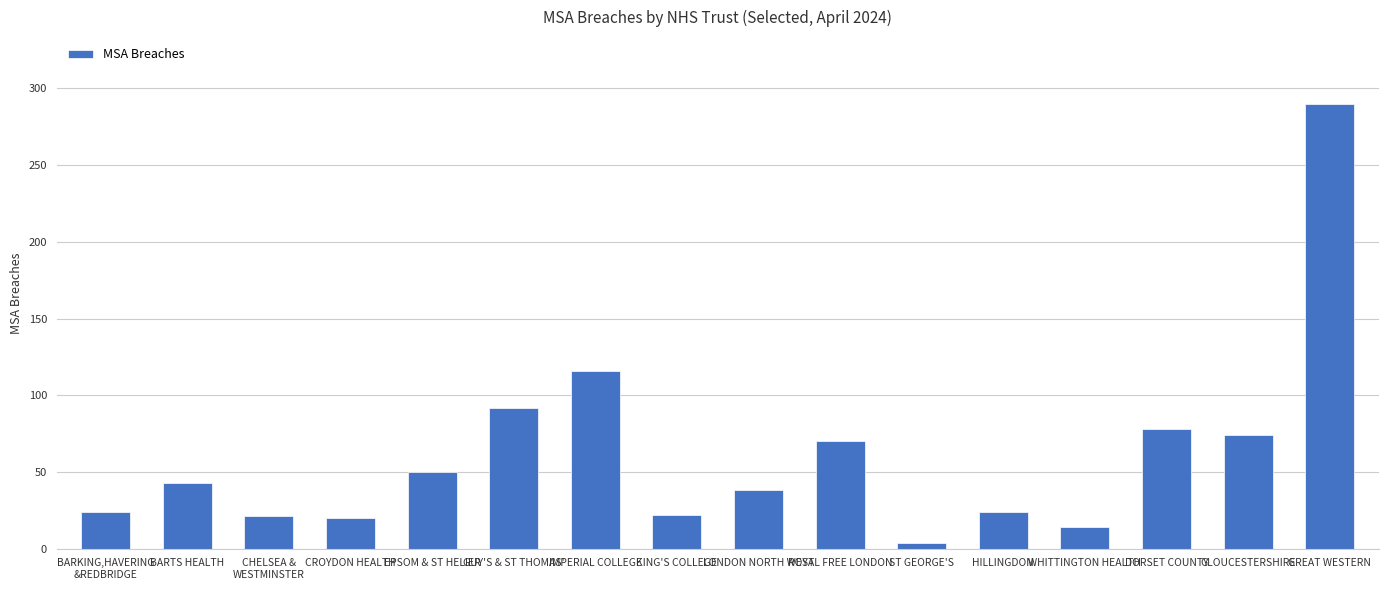

What is the value of the 8th bar from the left?

22